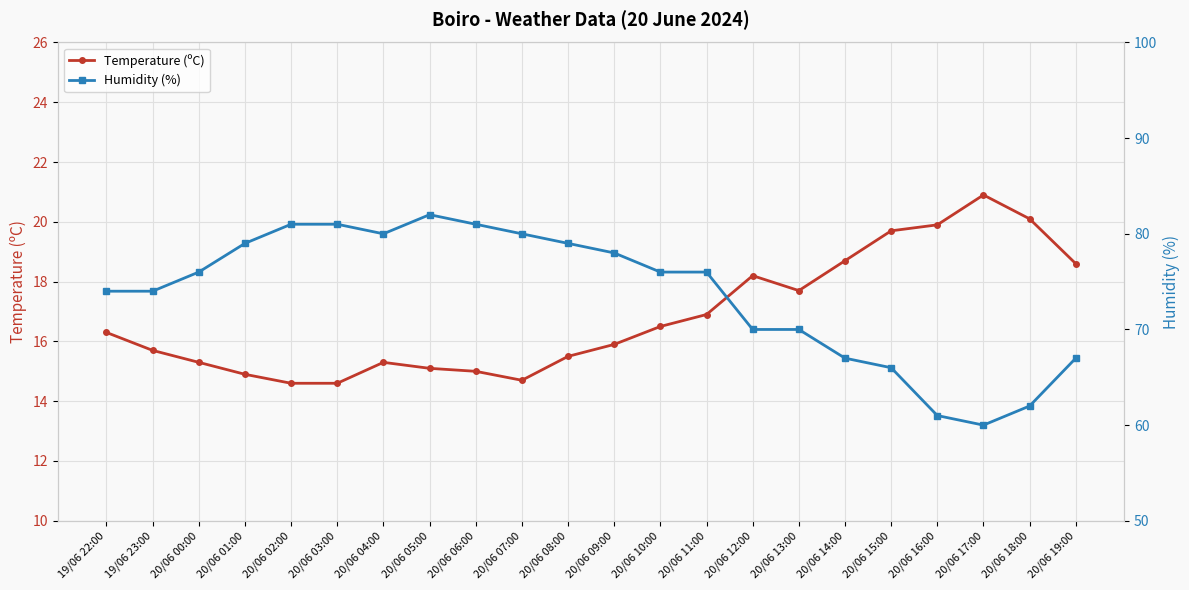

What is the approximate value of Humidity (%) at 19/06 23:00?

74.0